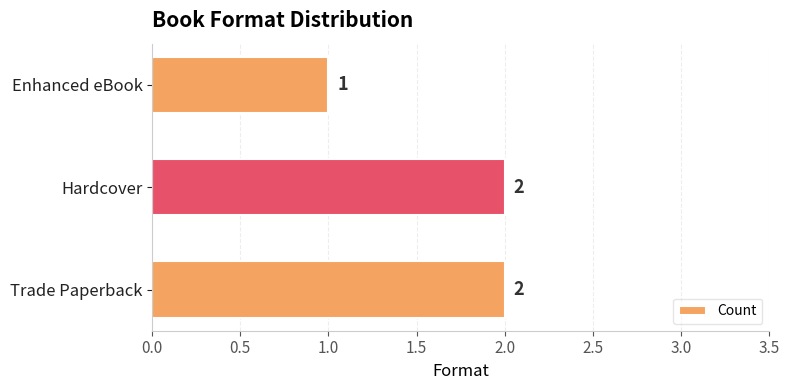

What is the ratio of the value at Trade Paperback to the value at Enhanced eBook?

2.0